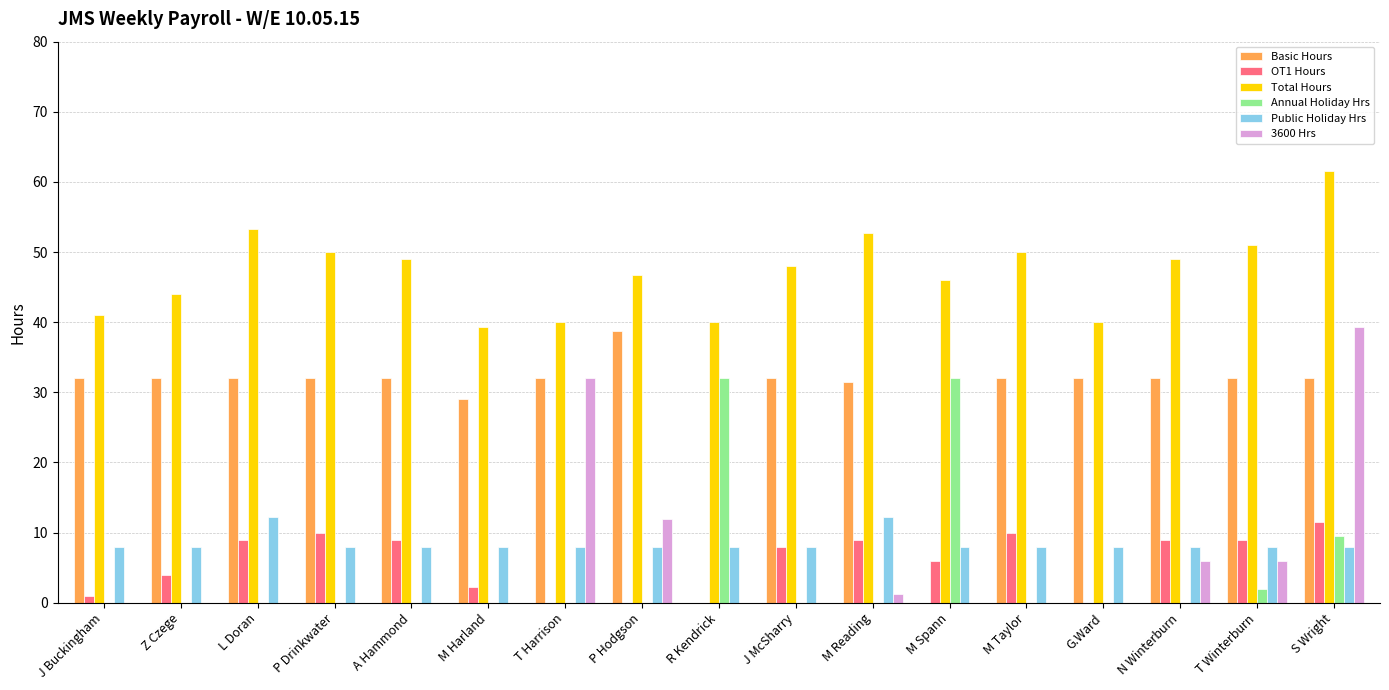

What is the average value of the Public Holiday Hrs series?

8.5